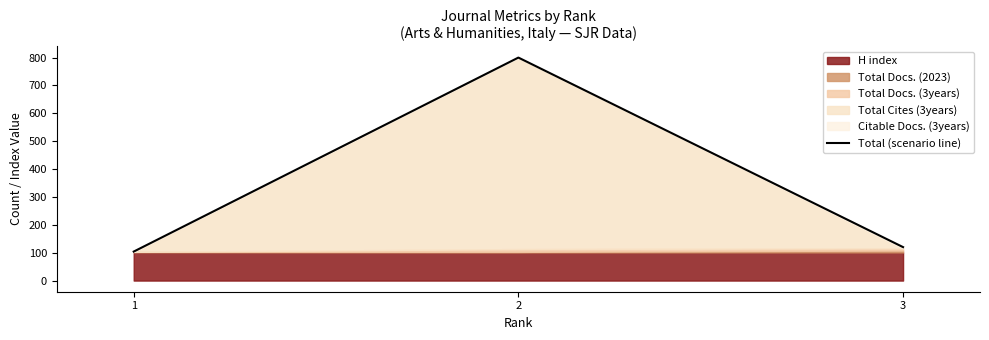

Reading left to right, extract all data points from this chart.

1=104	2=800	3=120